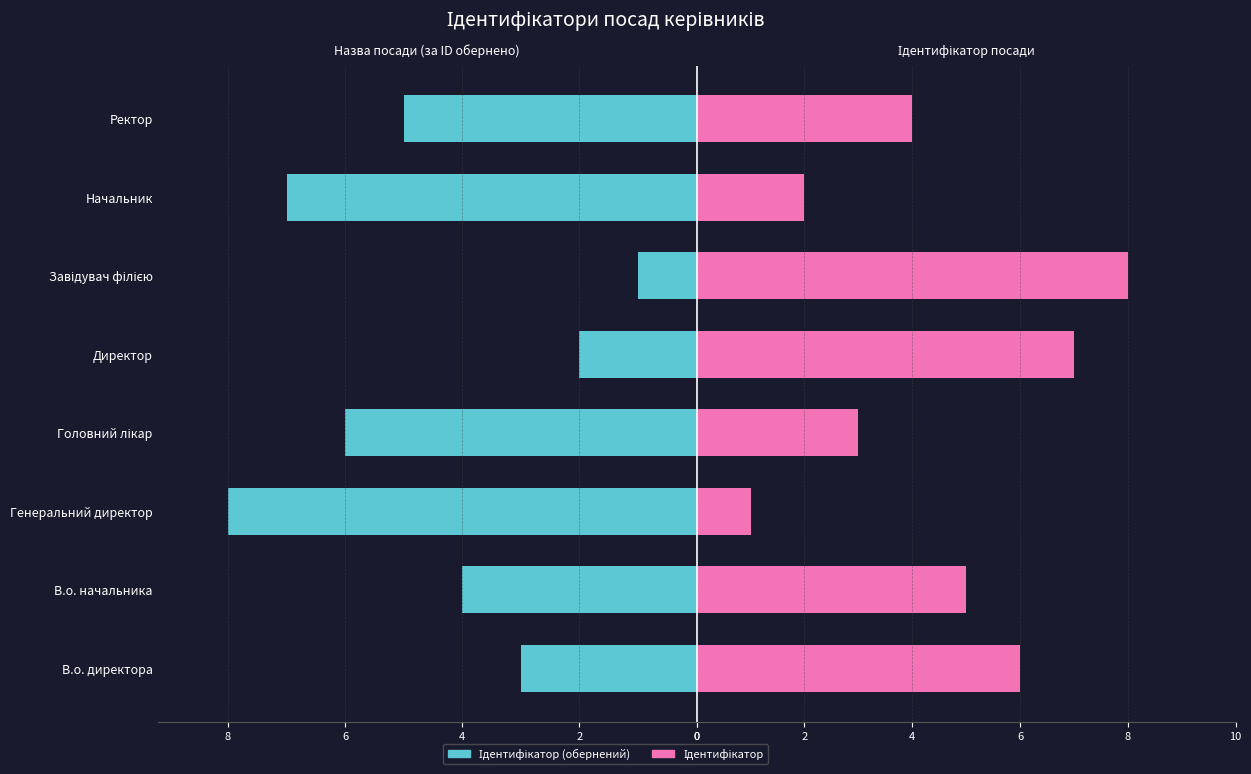

Which series changed the most between Головний лікар and Ректор?

Ідентифікатор (обернений)